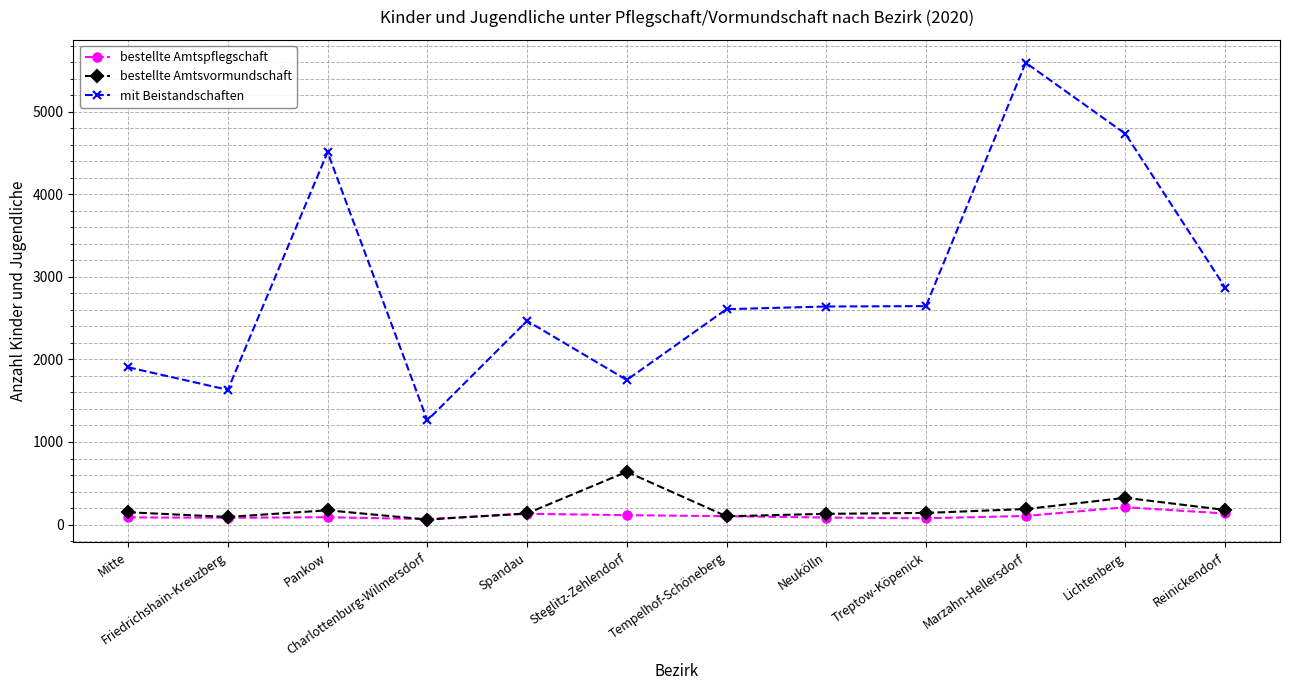

True or false: mit Beistandschaften and bestellte Amtsvormundschaft cross at least once.

False